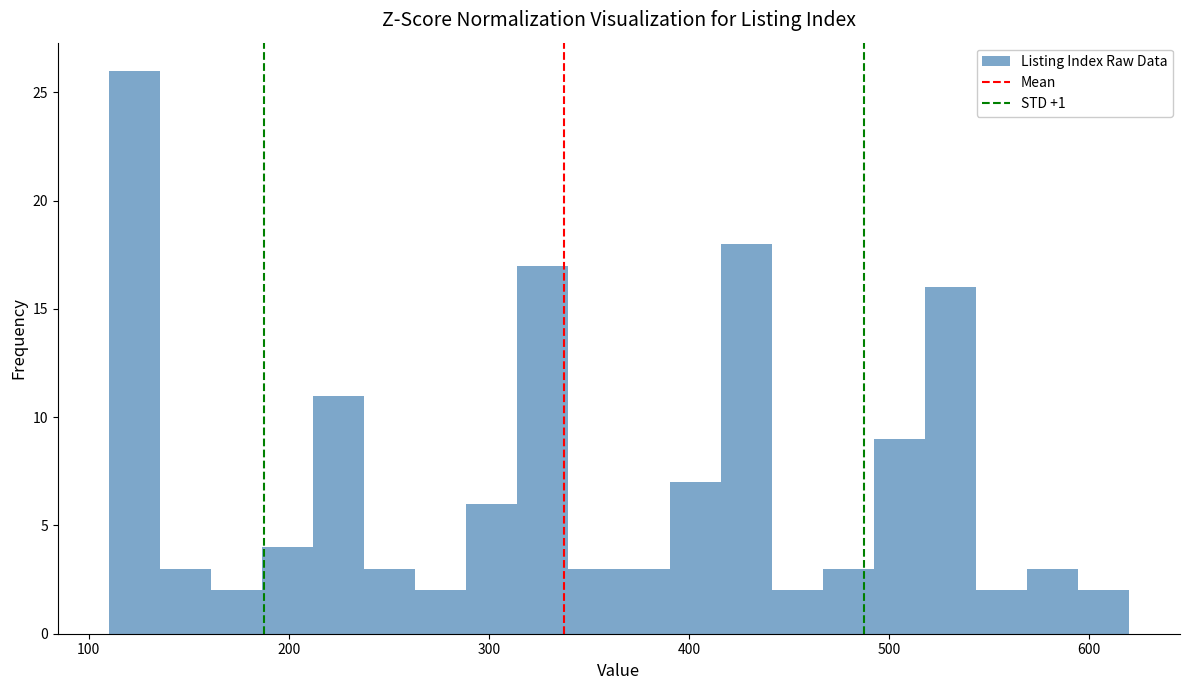

Around what value on the x-axis is the tallest bar? Give the approximate position of its centre, as read against the axis.

120